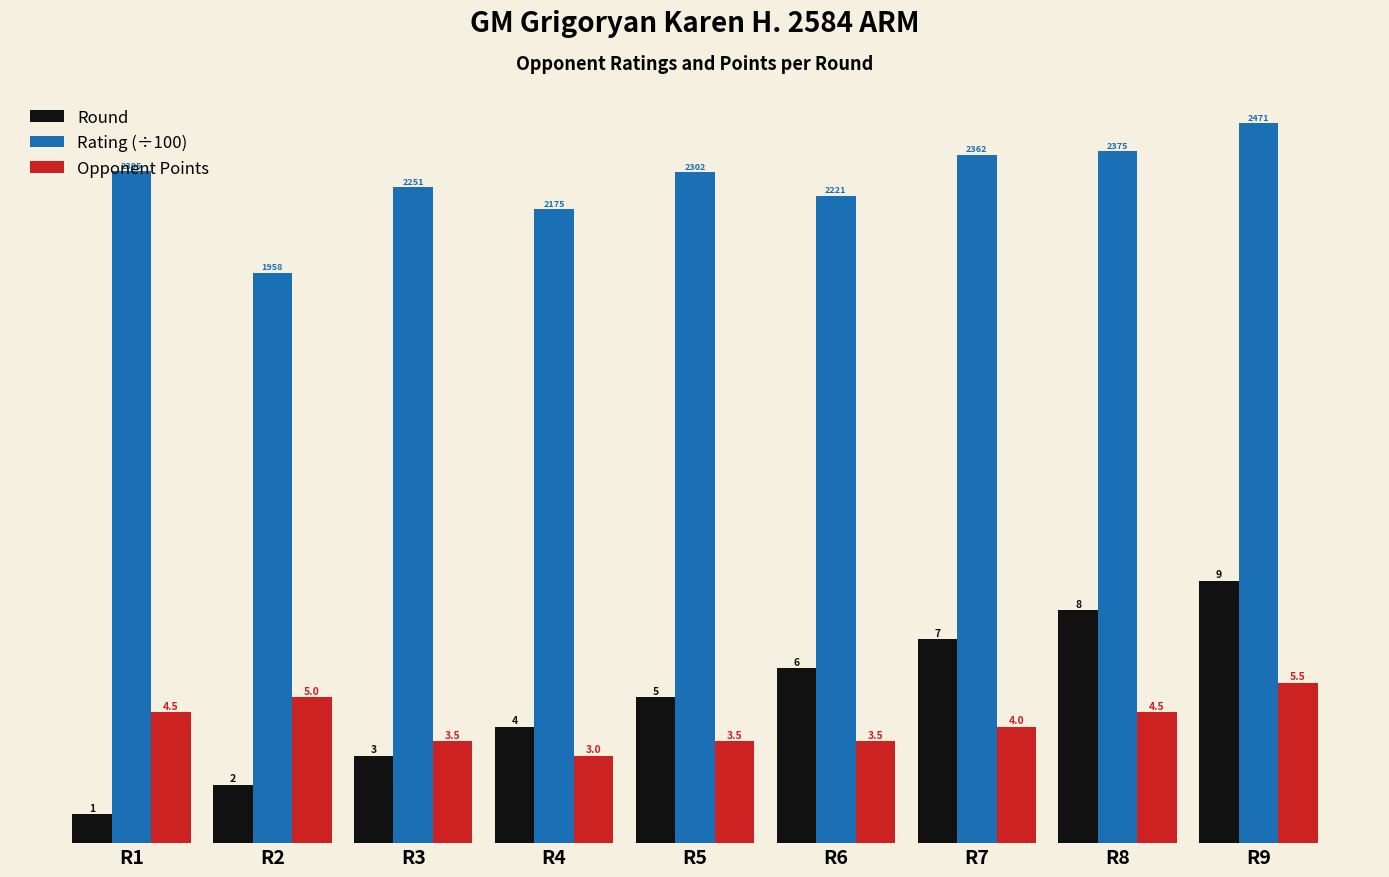

True or false: Rating (÷100) has a value of 23.1 at R1.

True